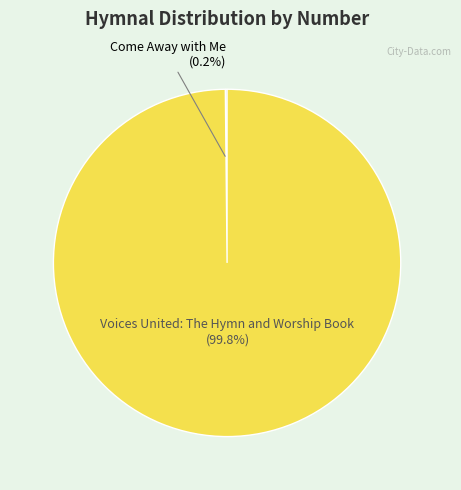

Is there a majority slice in this chart?

Yes